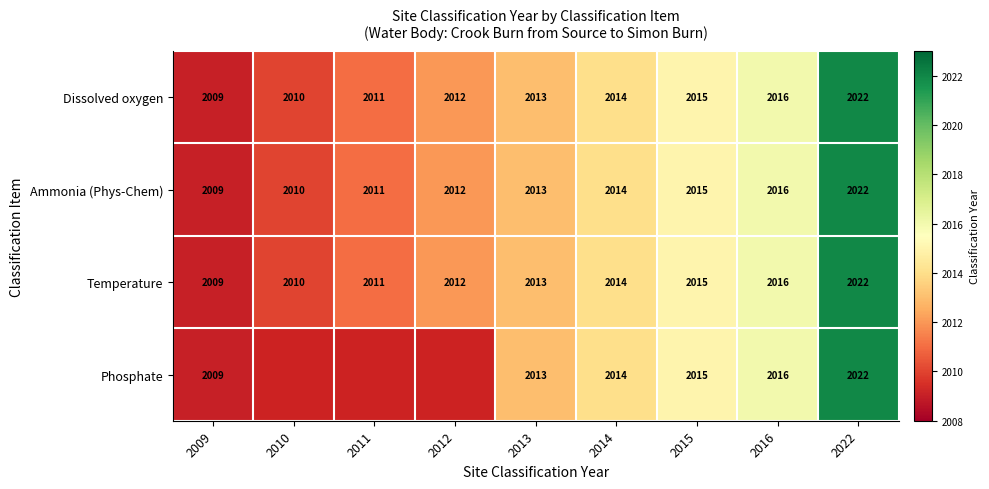

At which label does Ammonia (Phys-Chem) reach its peak?

2022